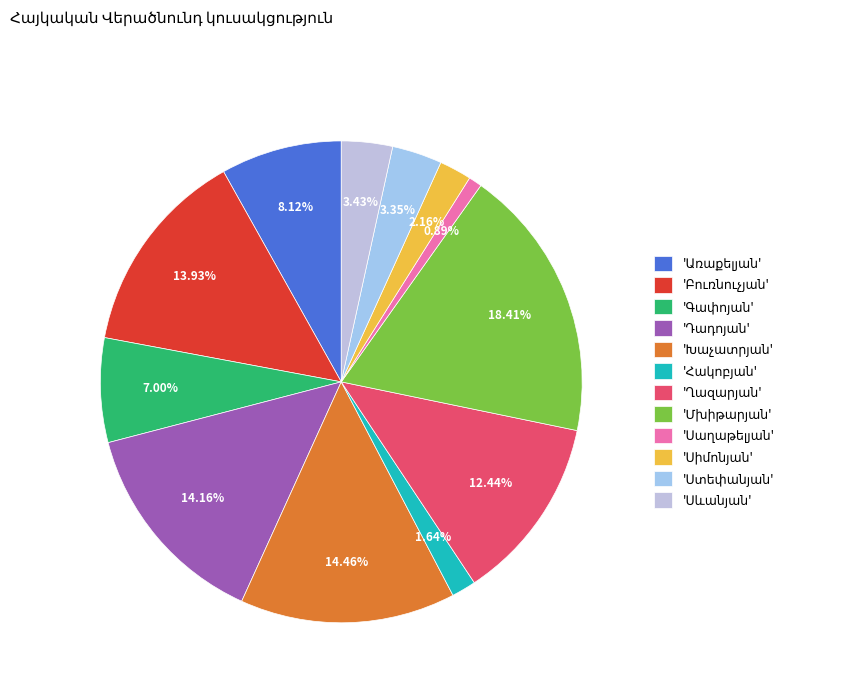

Is it true that Ղազարյան is 12% of the pie?

True